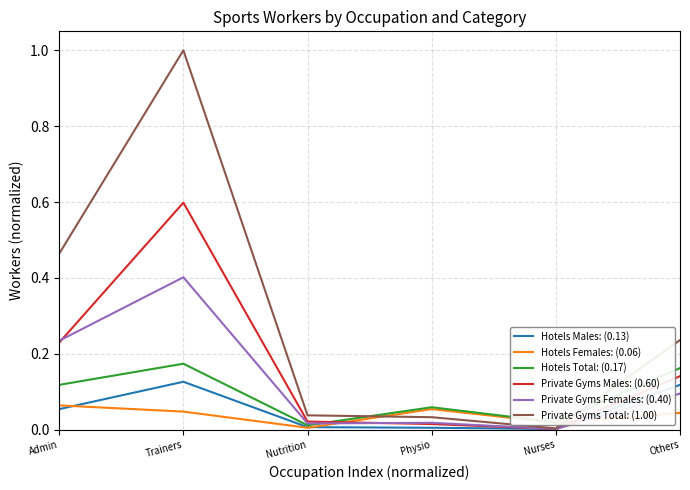

Which label corresponds to the largest value in the chart?

Trainers